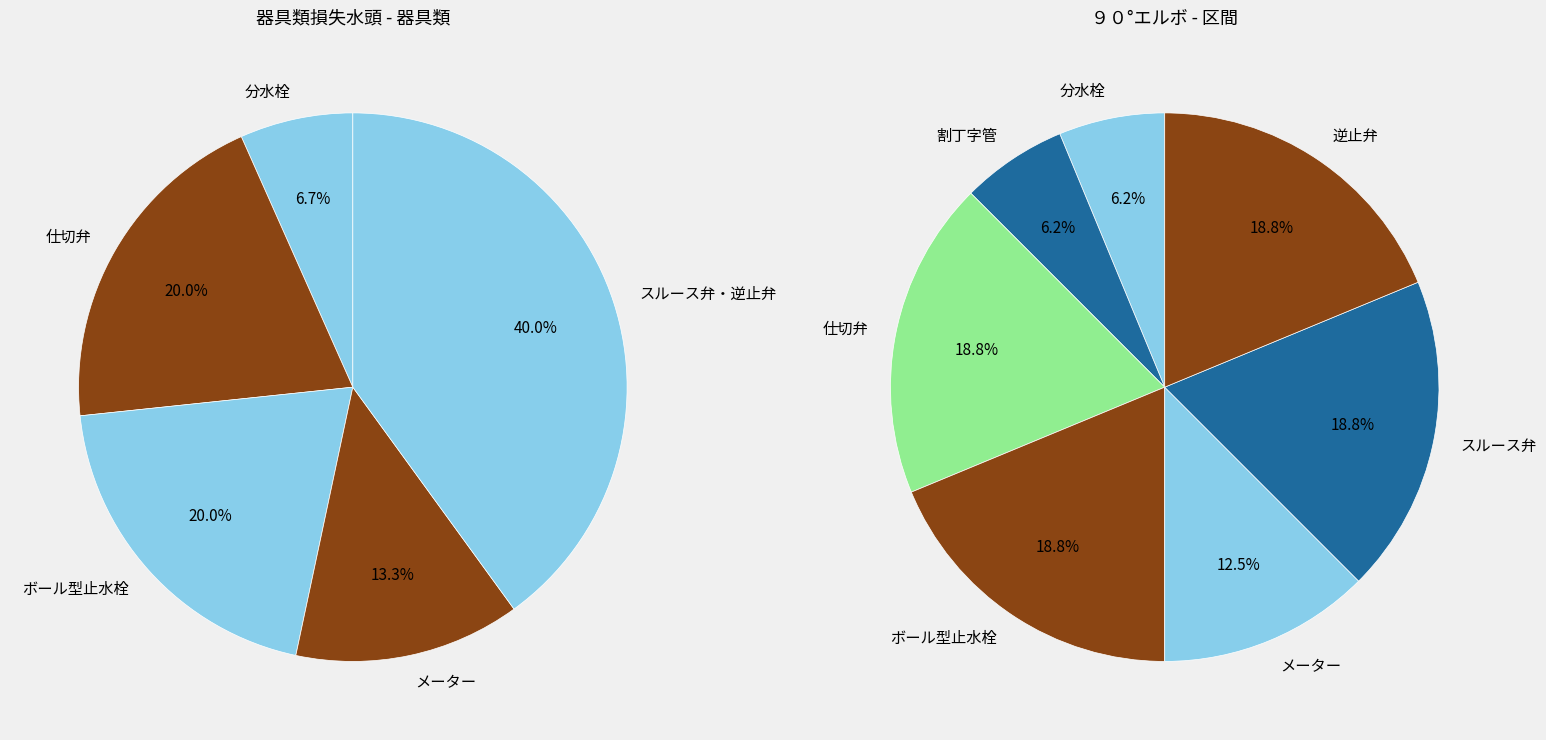

True or false: メーター accounts for 26% of the total.

False